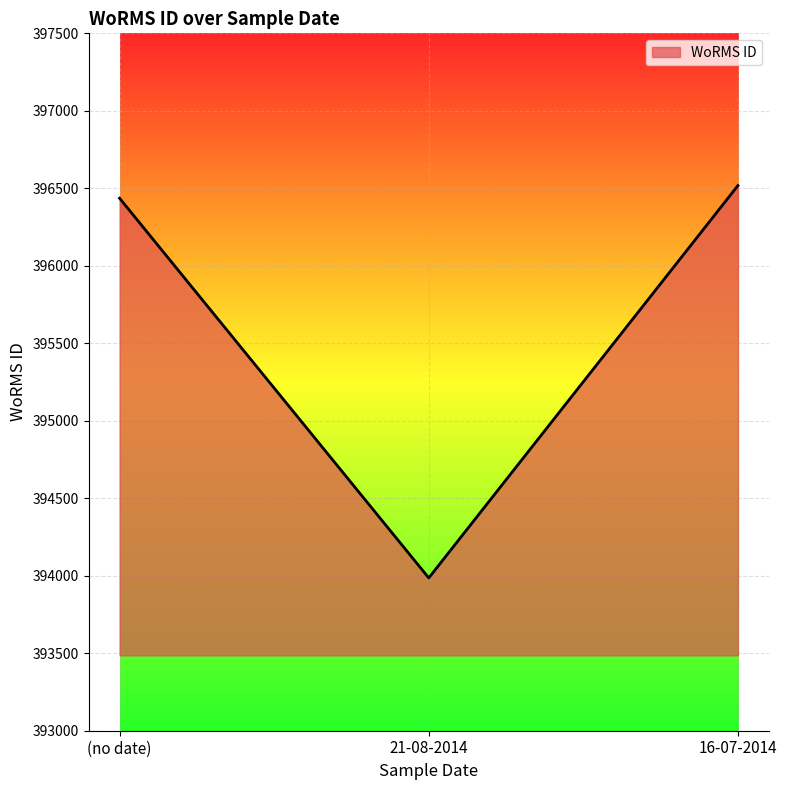

What is the change in value from (no date) to 16-07-2014?

+82